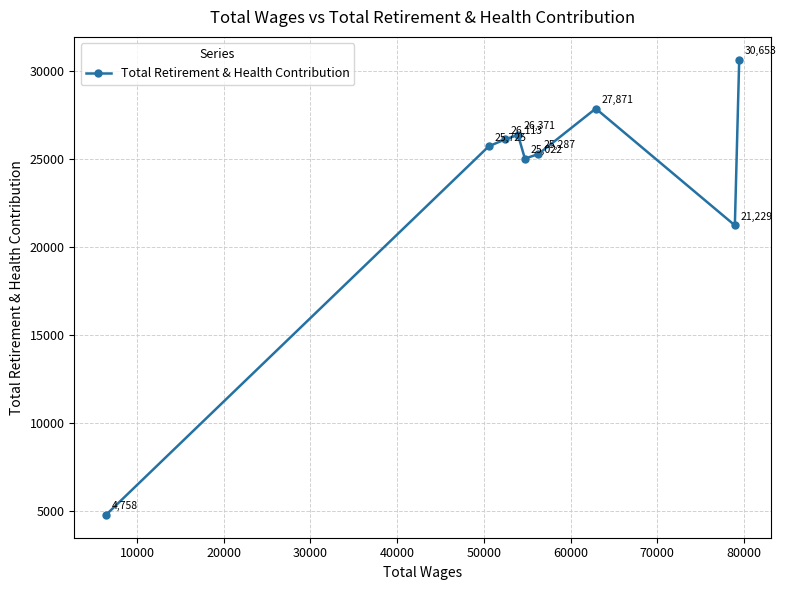

What is the value of the 1st point from the left?

4758